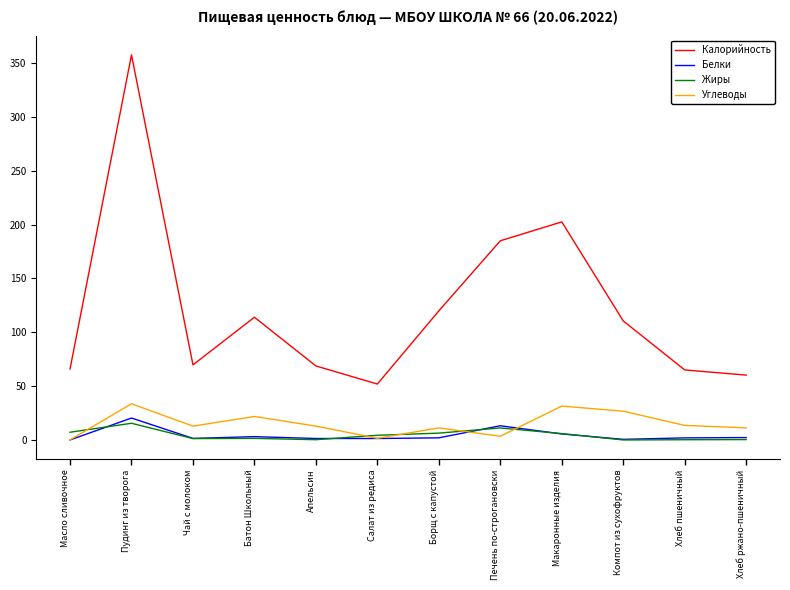

Read the Жиры value at Апельсин.

0.3